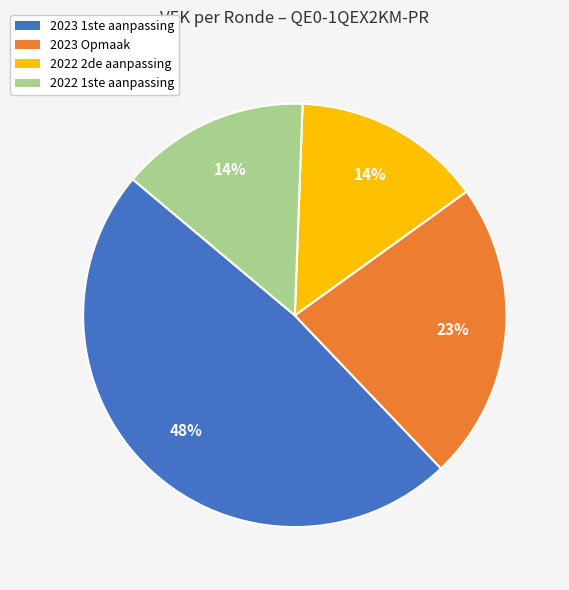

Do 2023 Opmaak and 2023 1ste aanpassing together represent more than half of the pie?

Yes